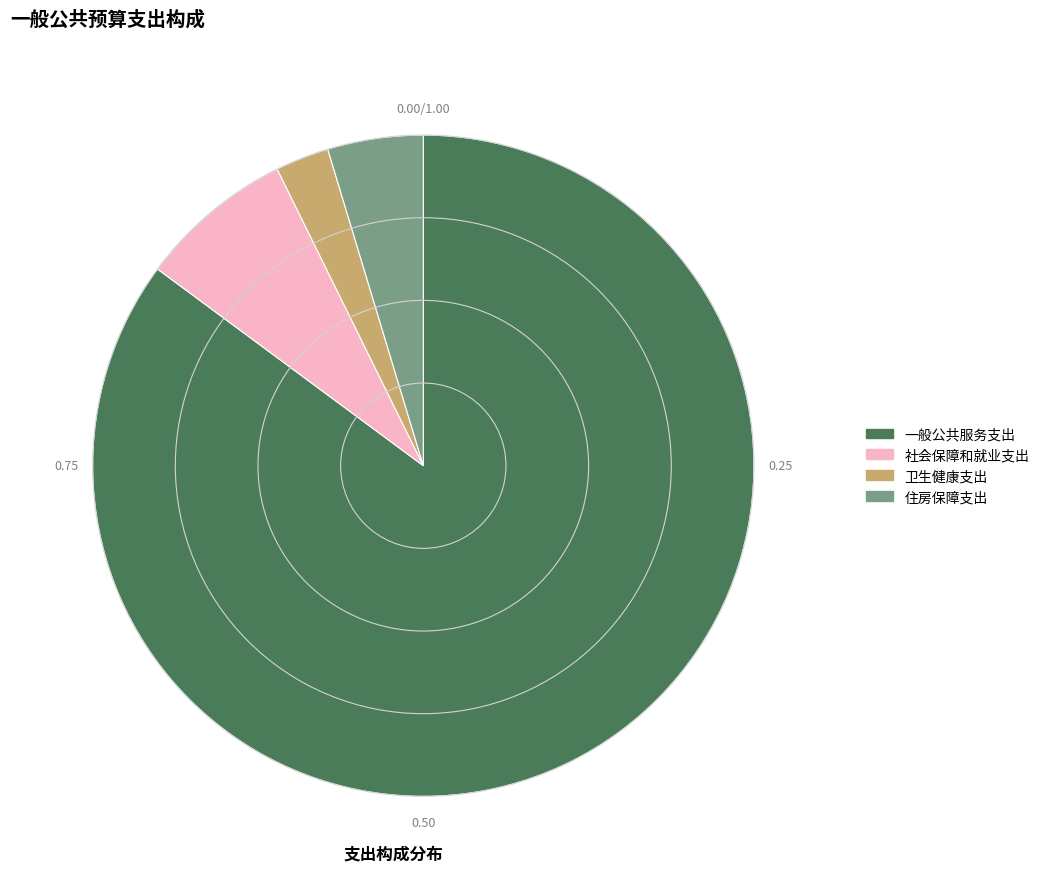

Between 社会保障和就业支出 and 住房保障支出, which is larger?

社会保障和就业支出